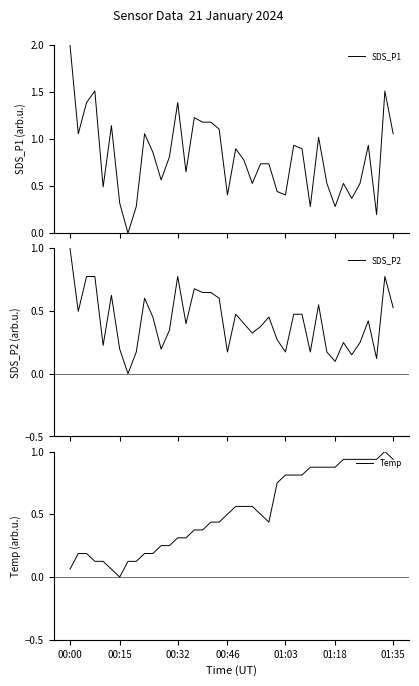

What is the label of the 29th point from the left?

28